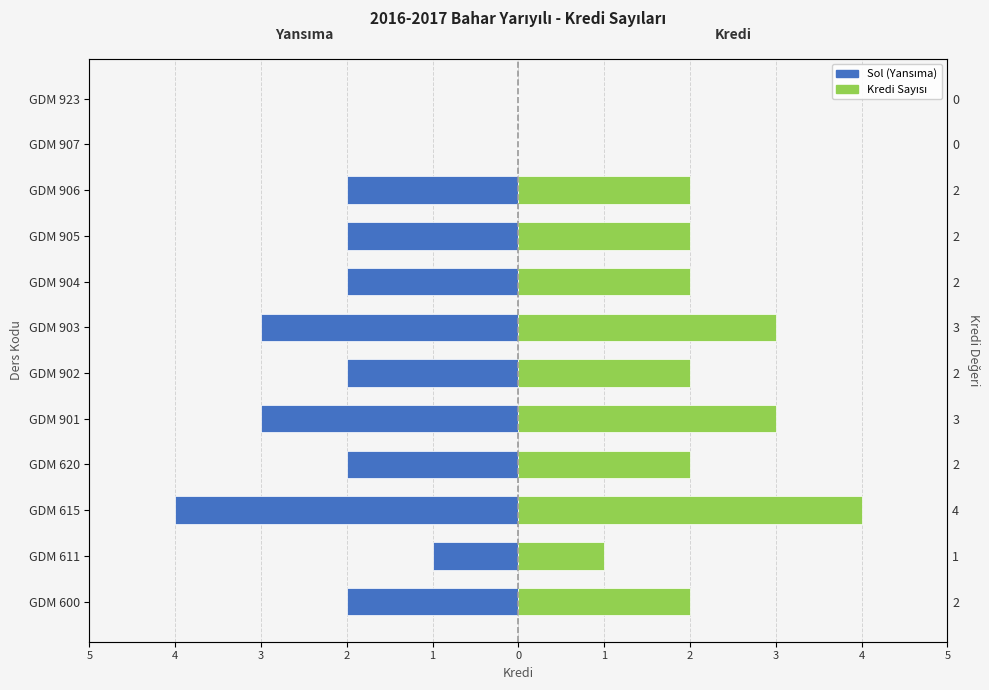

At GDM 905, list the series in order from smallest to largest.

Sol (Yansıma), Kredi